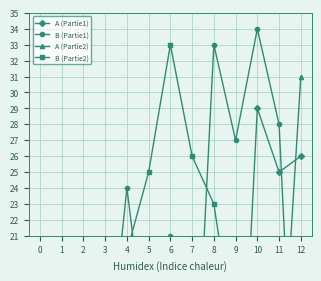

What are all the series names shown in the legend?

A (Partie1), B (Partie1), A (Partie2), B (Partie2)